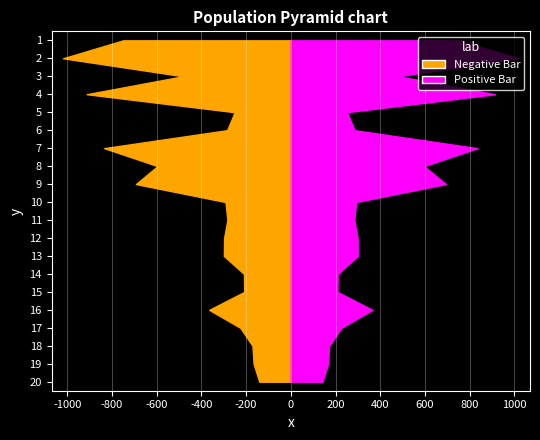

Reading left to right, extract all data points from this chart.

Negative Bar: 2024-05-30=749.8	2024-06-06=1018.6	2024-06-13=482.3	2024-06-20=913.0	2024-06-27=251.3	2024-07-04=284.8	2024-07-11=834.8	2024-07-18=596.2	2024-07-25=692.7	2024-08-01=292.1	2024-08-08=283.8	2024-08-15=298.4	2024-08-22=299.4	2024-08-29=209.6	2024-09-05=208.4	2024-09-12=365.0	2024-09-19=225.7	2024-09-26=171.4	2024-10-01=166.5	2024-10-10=141.1
Positive Bar: 2024-05-30=749.8	2024-06-06=1018.6	2024-06-13=482.3	2024-06-20=913.0	2024-06-27=251.3	2024-07-04=284.8	2024-07-11=834.8	2024-07-18=596.2	2024-07-25=692.7	2024-08-01=292.1	2024-08-08=283.8	2024-08-15=298.4	2024-08-22=299.4	2024-08-29=209.6	2024-09-05=208.4	2024-09-12=365.0	2024-09-19=225.7	2024-09-26=171.4	2024-10-01=166.5	2024-10-10=141.1